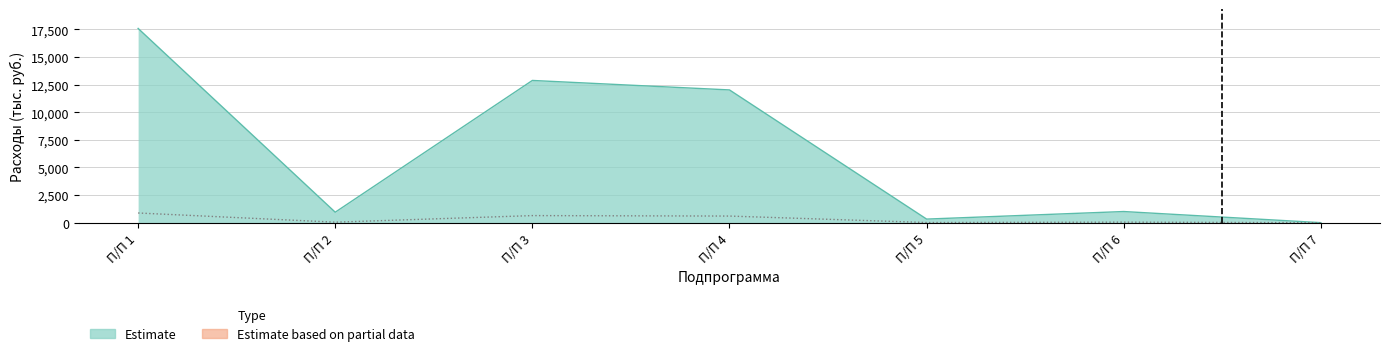

What is the sum of all values?

44759.6